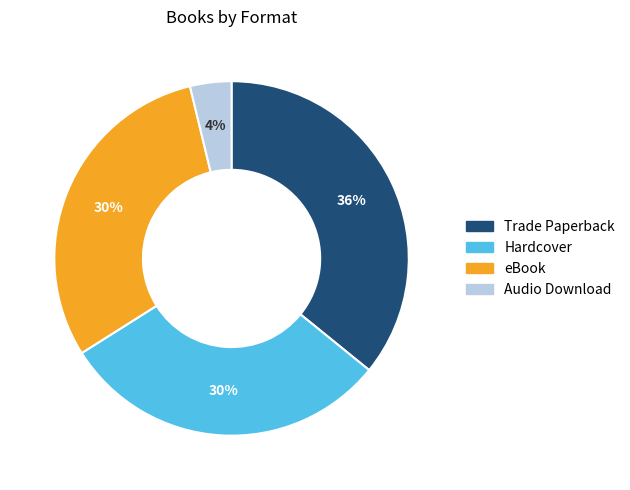

Does any single category account for the majority?

No